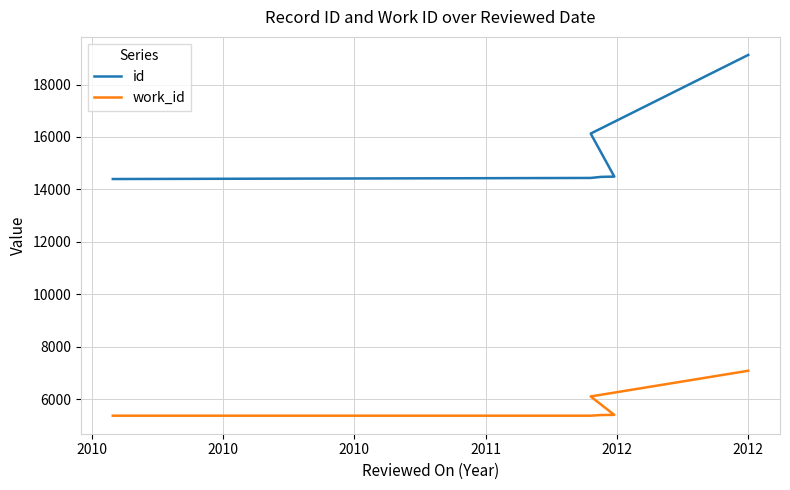

List the series in order of their peak value, lowest first.

work_id, id